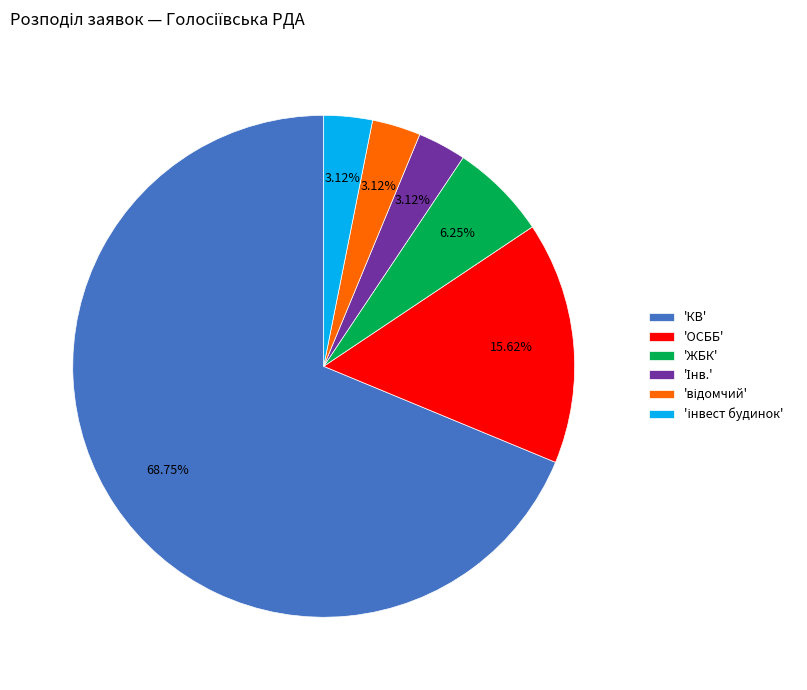

Does any single category account for the majority?

Yes